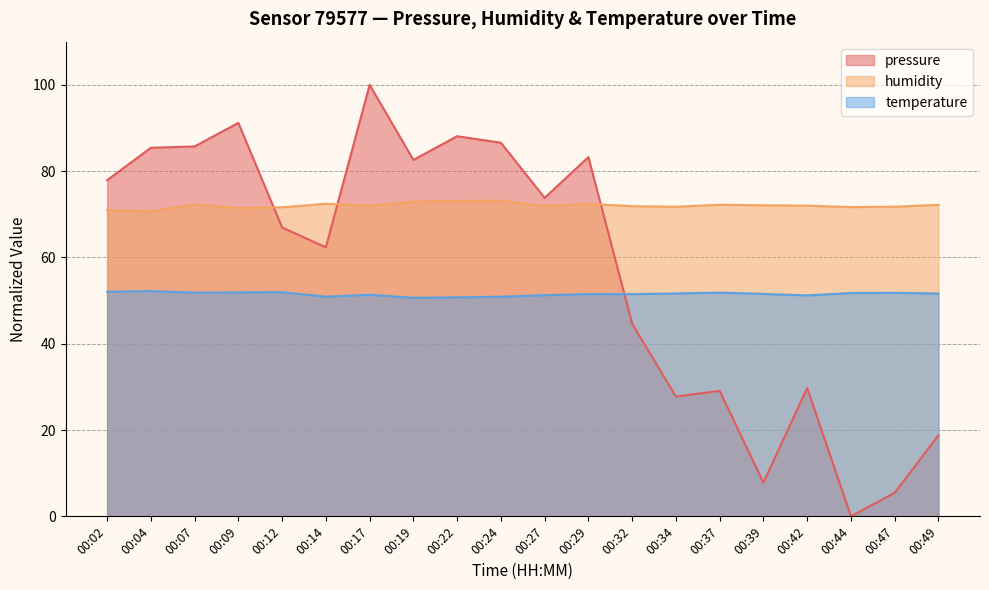

What is the spread (max minus min) of values at 00:32?

27.3